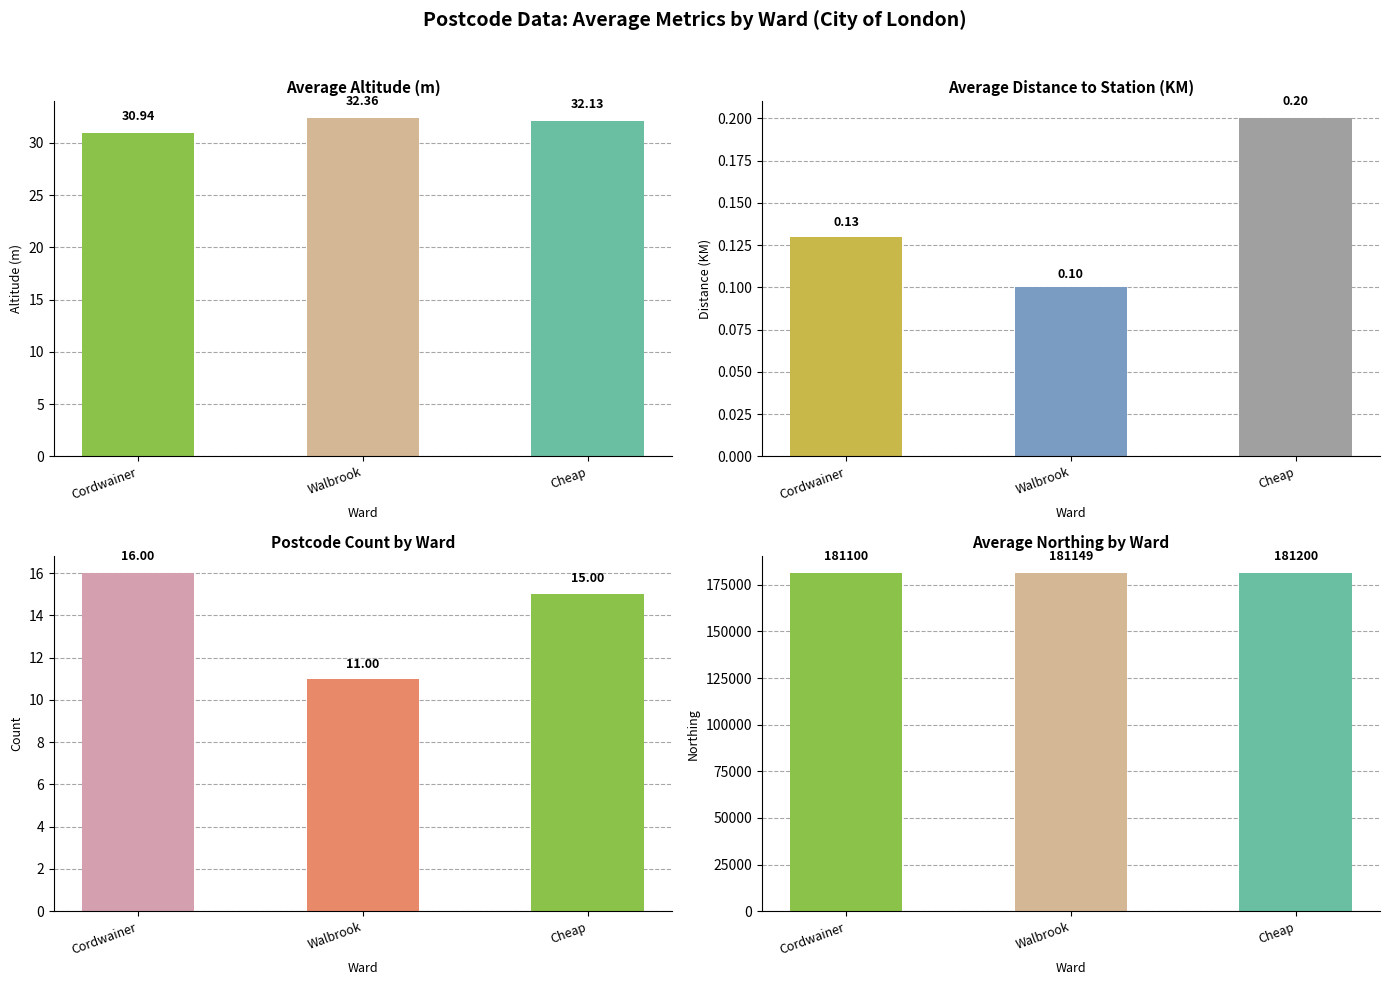

What is the label of the 1st bar from the right?

Cheap